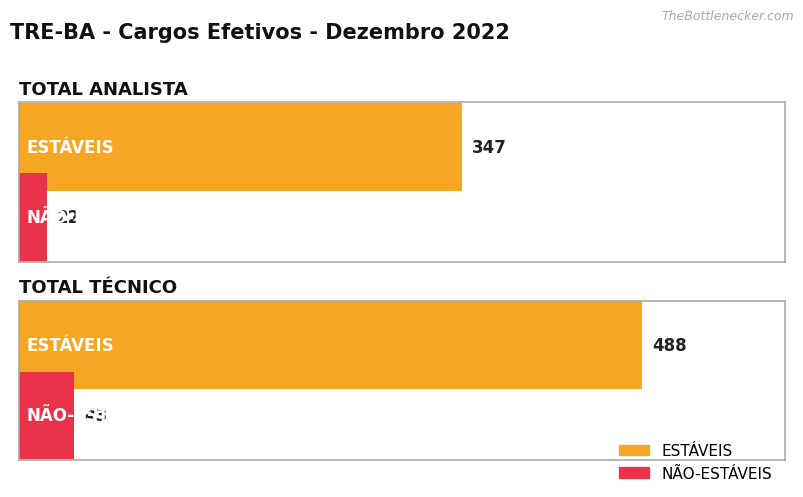

Which category has the highest value across all series?

TOTAL TÉCNICO